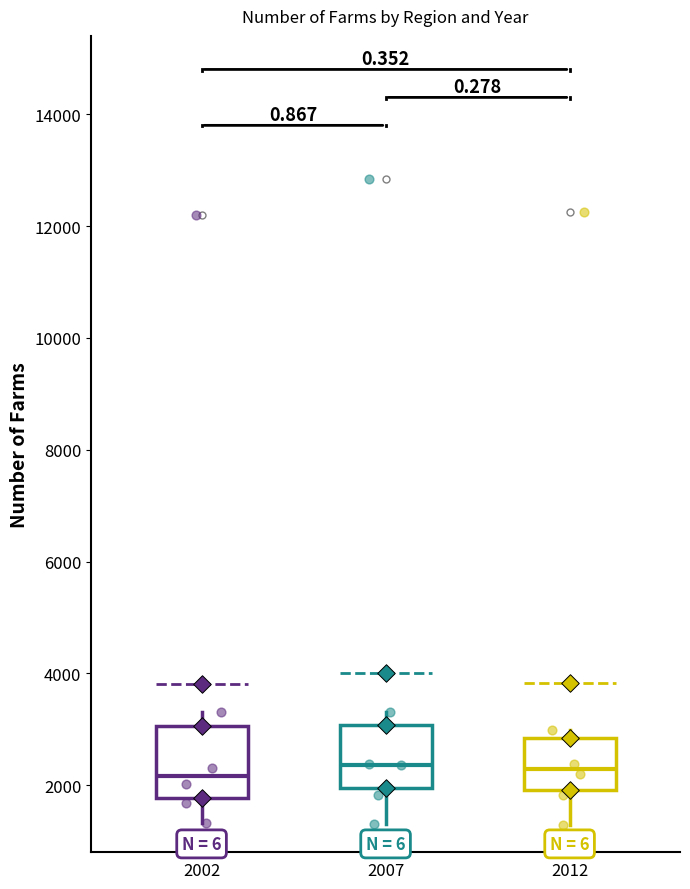

Where is the upper edge of the box at x = 2002 on the y-axis? The values are not printed on the chart, so give them approximately, as read against the axis.

3000